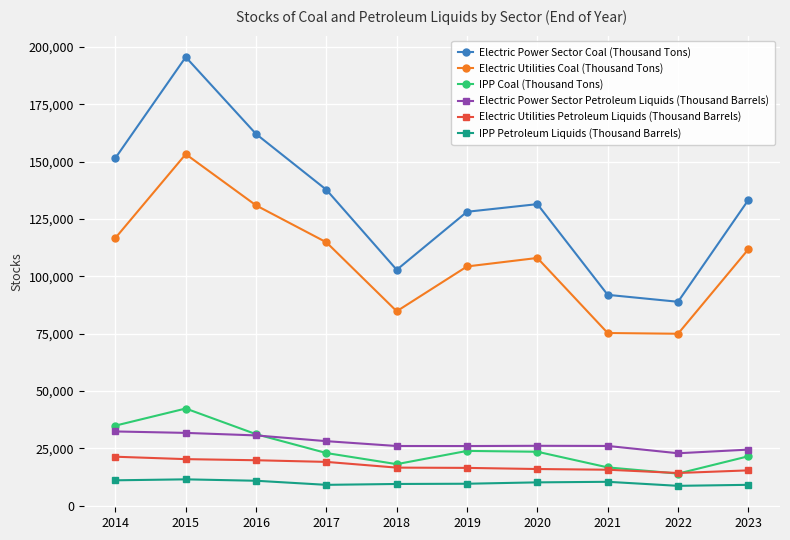

Rank the series by their maximum value, from lowest to highest.

IPP Petroleum Liquids (Thousand Barrels), Electric Utilities Petroleum Liquids (Thousand Barrels), Electric Power Sector Petroleum Liquids (Thousand Barrels), IPP Coal (Thousand Tons), Electric Utilities Coal (Thousand Tons), Electric Power Sector Coal (Thousand Tons)